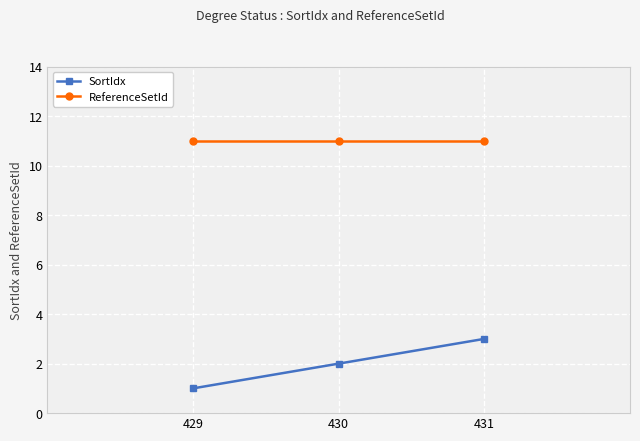

What is the total value across all series at 429?

12